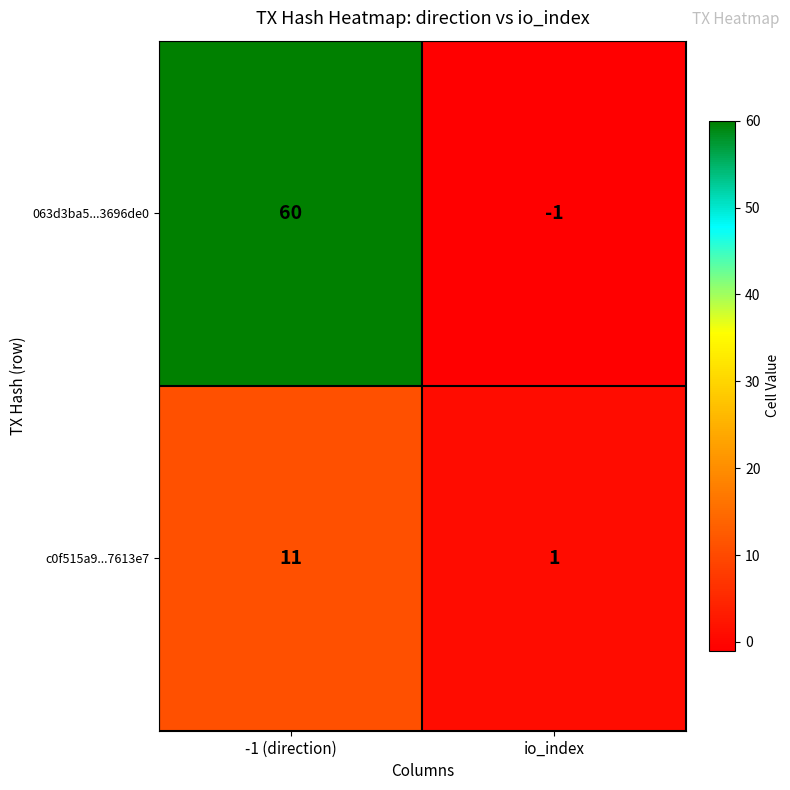

Which series has the largest total across all categories?

063d3ba5...3696de0